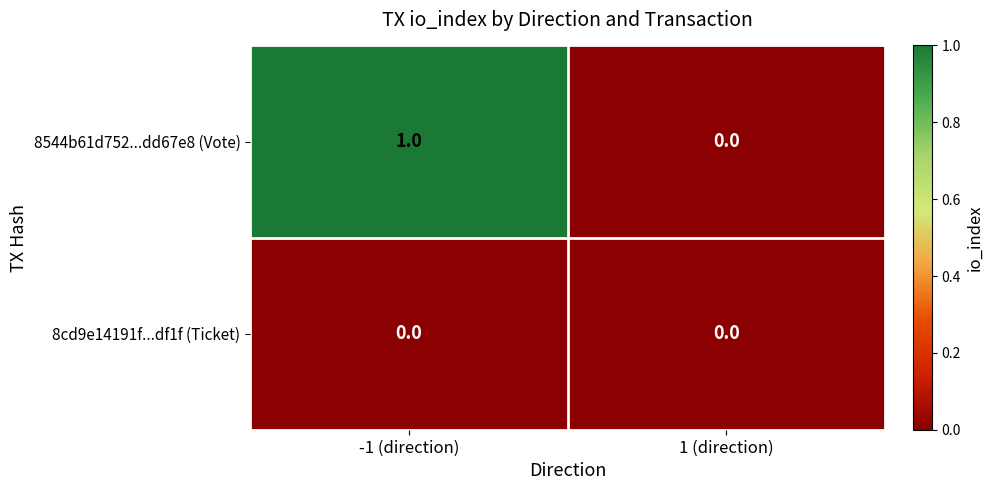

Rank the series by their average value, from highest to lowest.

8544b61d752...dd67e8 (Vote), 8cd9e14191f...df1f (Ticket)